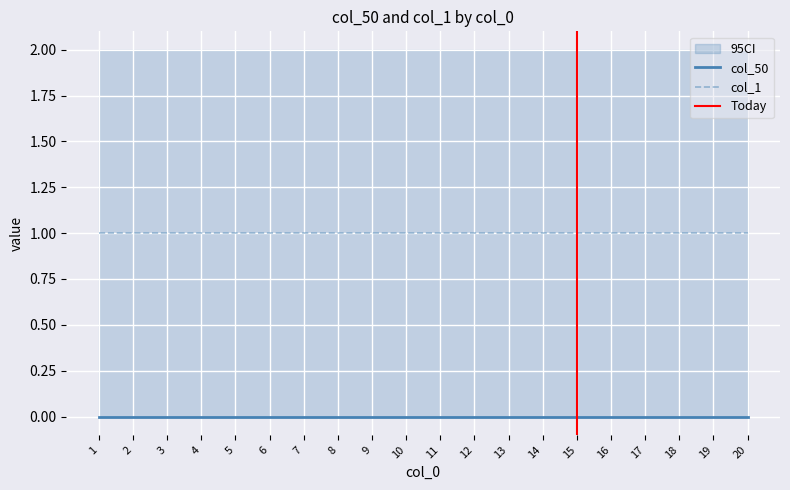

Which category has the highest value in the col_1 series?

1